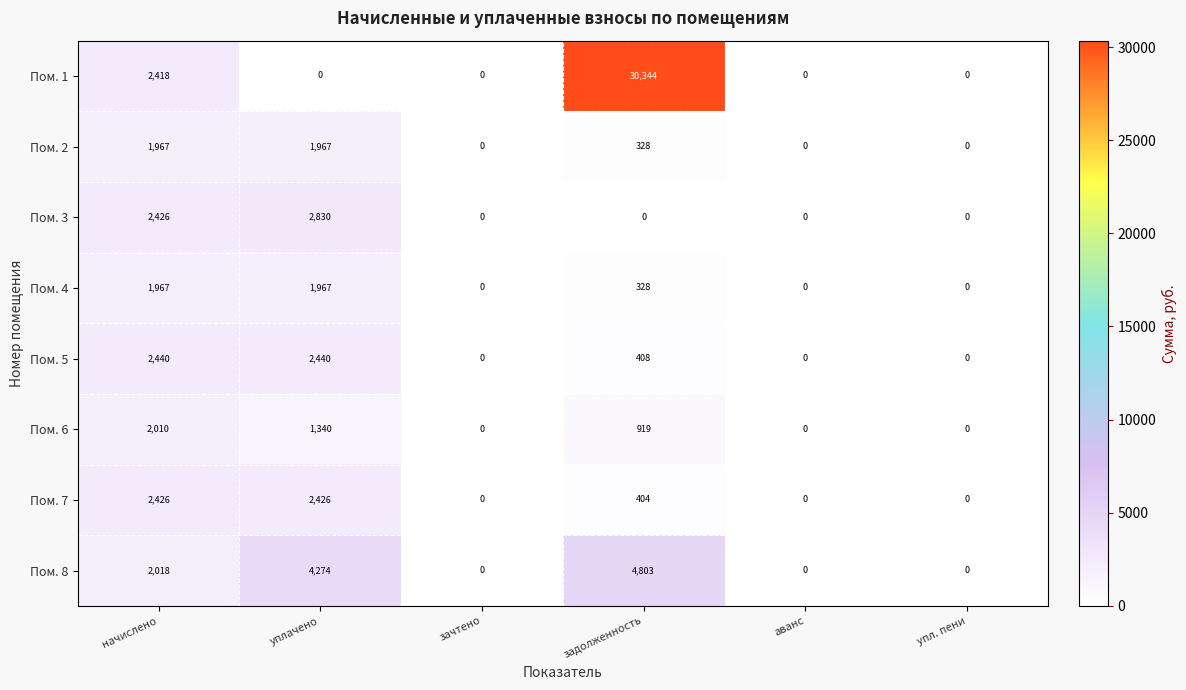

At which label does Пом. 6 reach its peak?

начислено